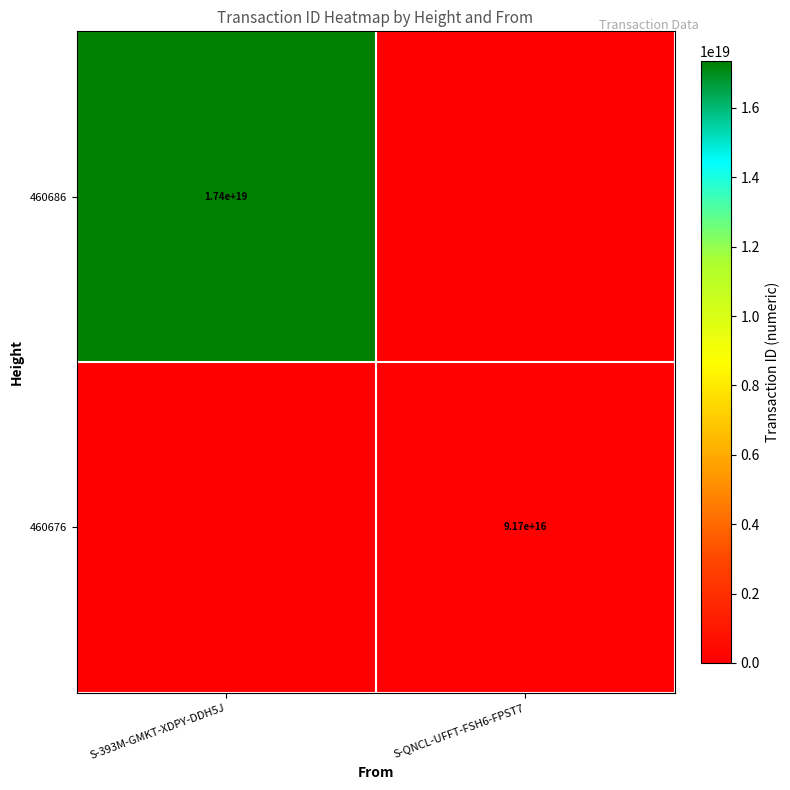

True or false: 460676 has a value of 139187235847357744 at S-QNCL-UFFT-FSH6-FPST7.

False